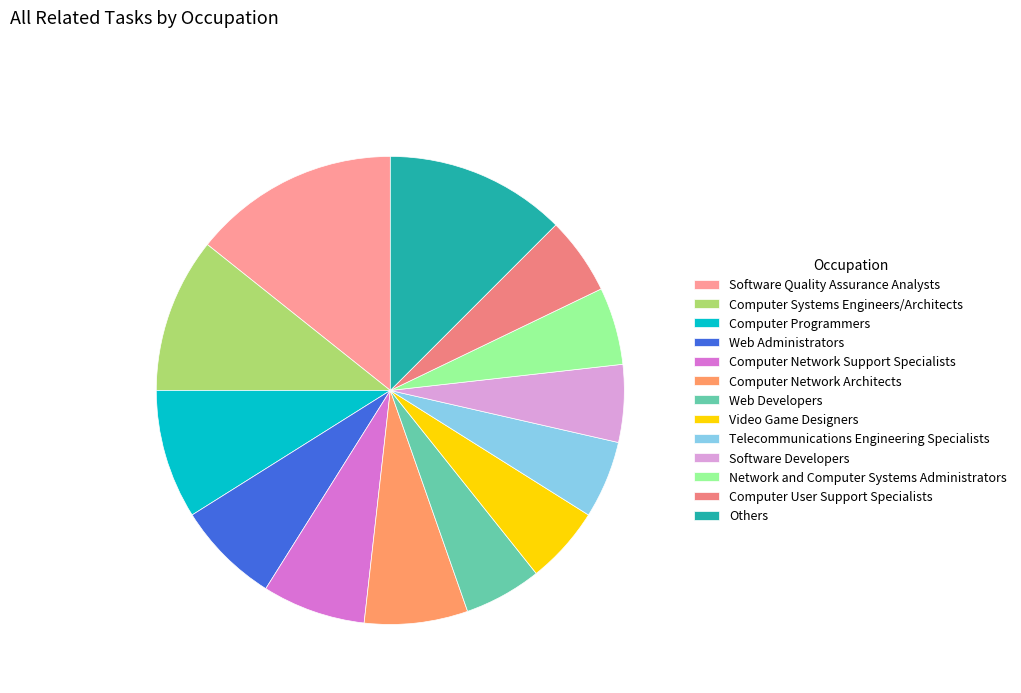

The Video Game Designers slice represents 1% of the pie. True or false?

False